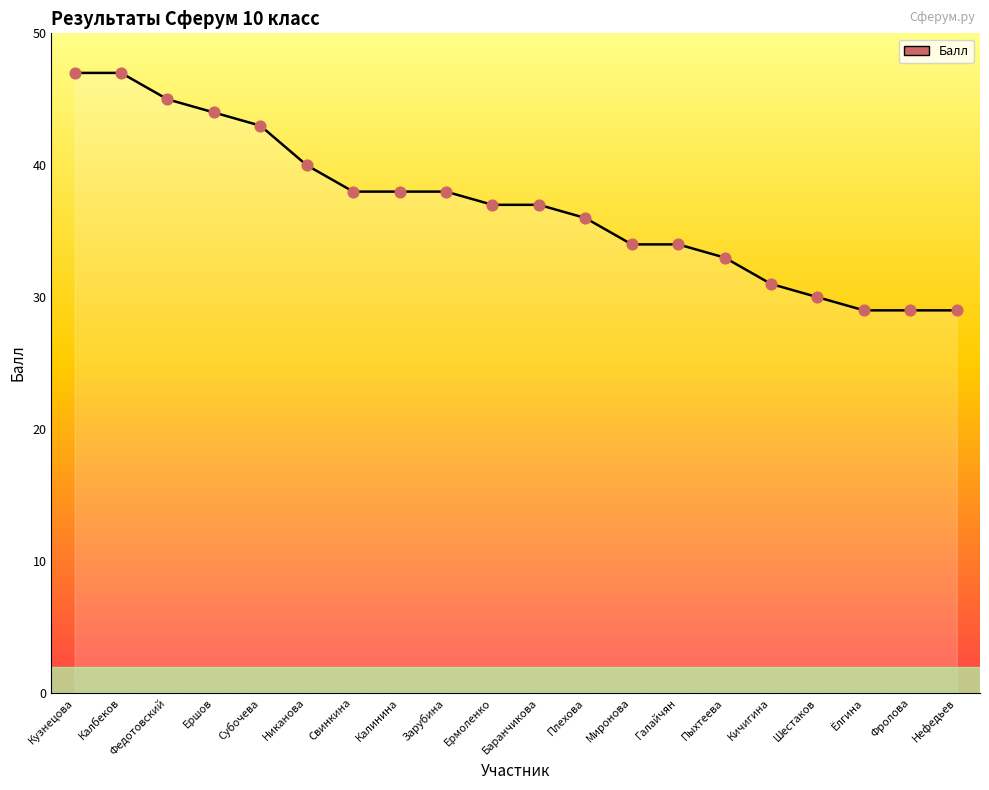

What is the change in value from Никанова to Миронова?

-6